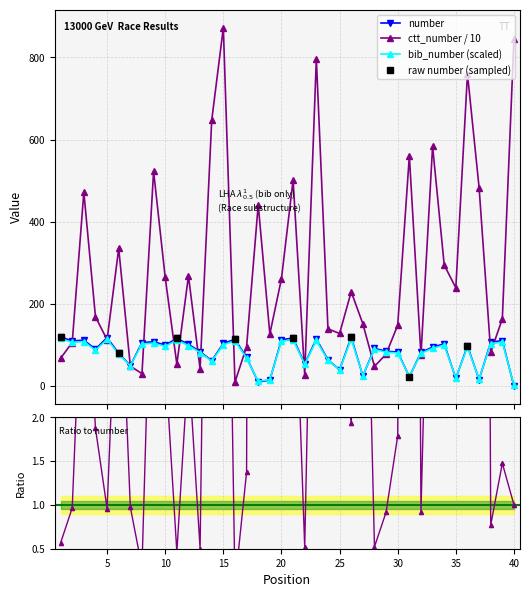

At which category is the sum across all series the highest?

15